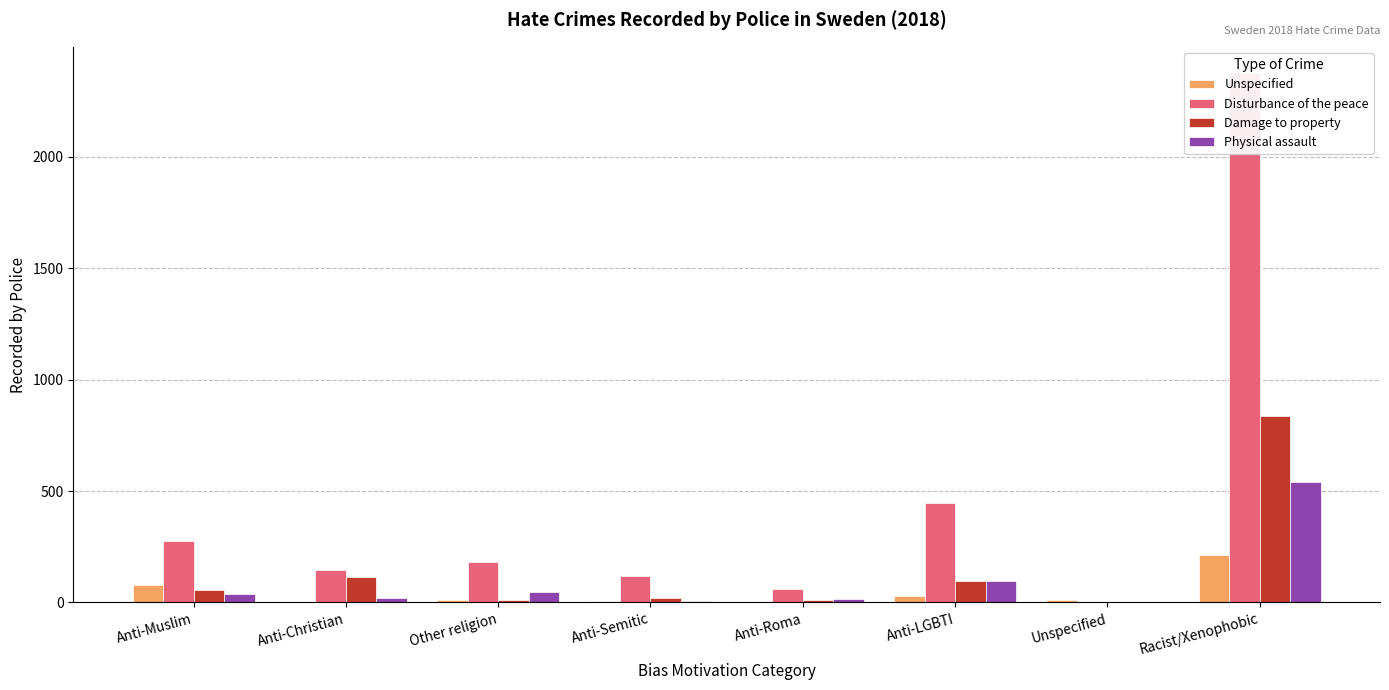

Which label corresponds to the largest value in the chart?

Racist/Xenophobic